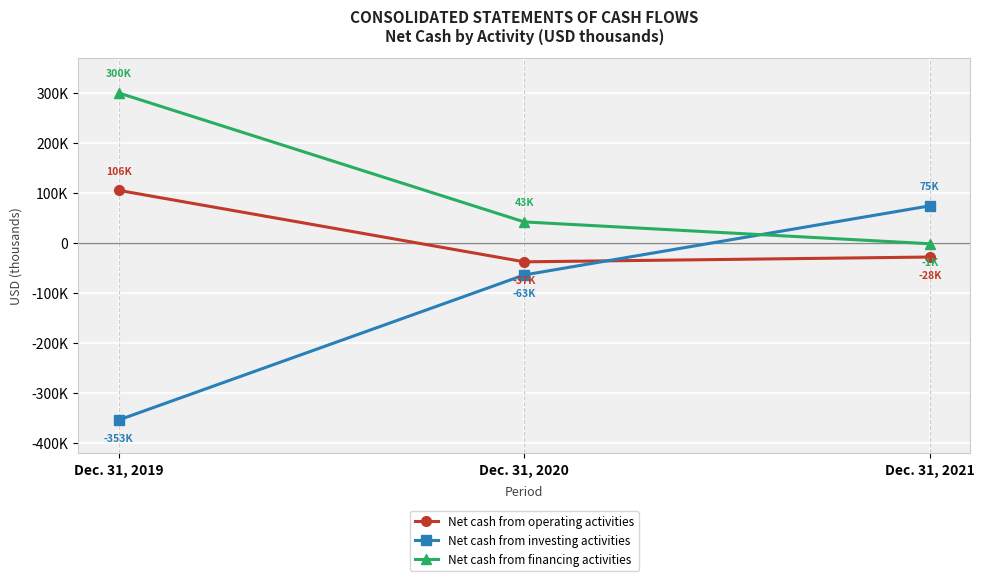

What are all the series names shown in the legend?

Net cash from operating activities, Net cash from investing activities, Net cash from financing activities